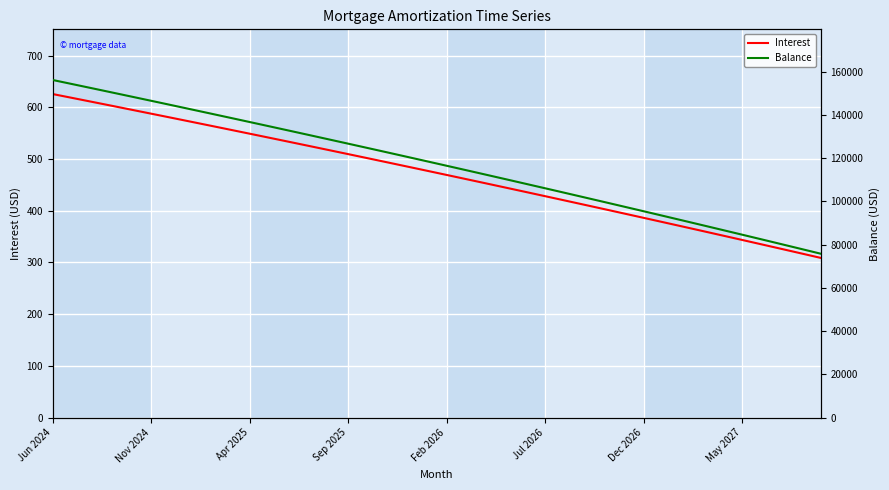

At how many categories does at least one series exceed 107677?

25